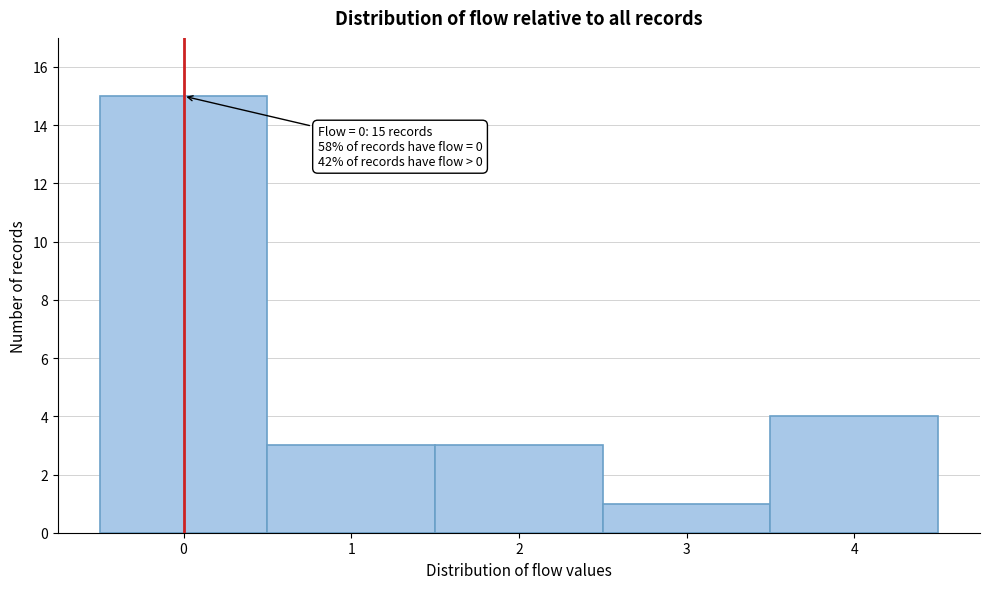

Which range on the x-axis has the tallest bar?

-0.5 to 0.5